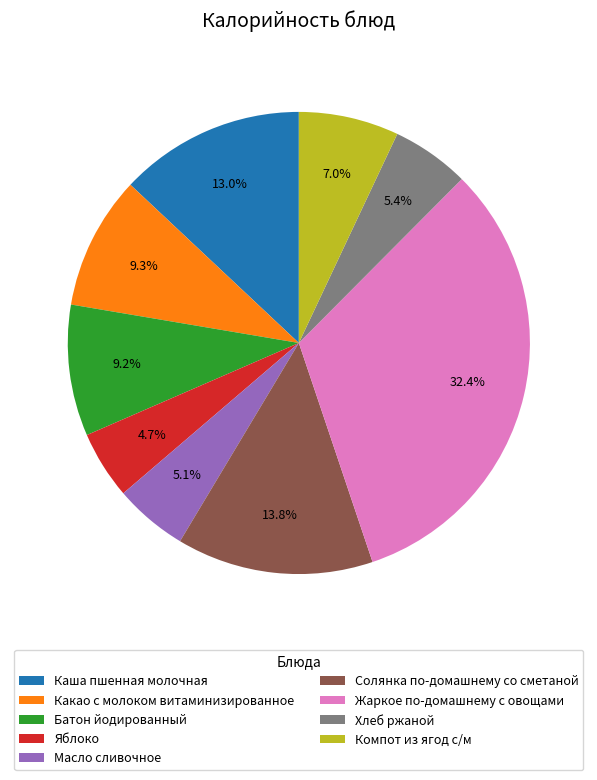

What is the ratio of the value at Компот из ягод с/м to the value at Масло сливочное?

1.4